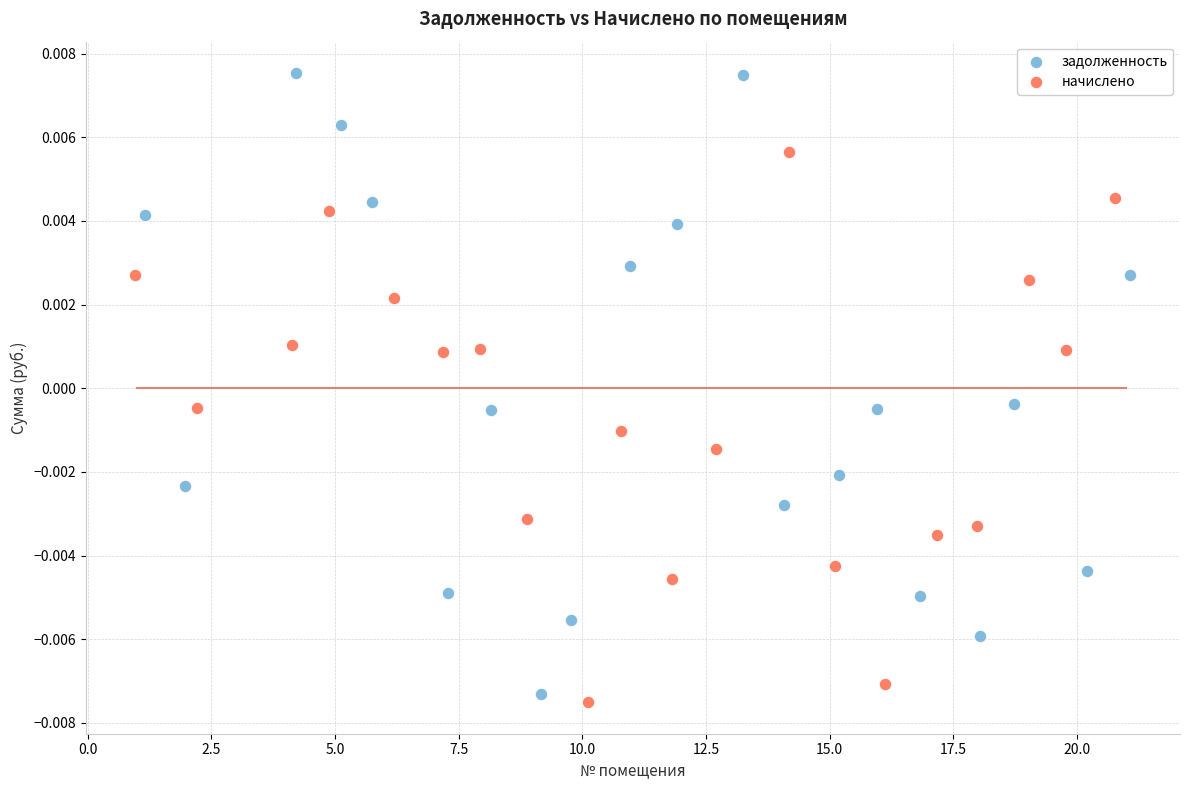

What are all the series names shown in the legend?

задолженность, начислено